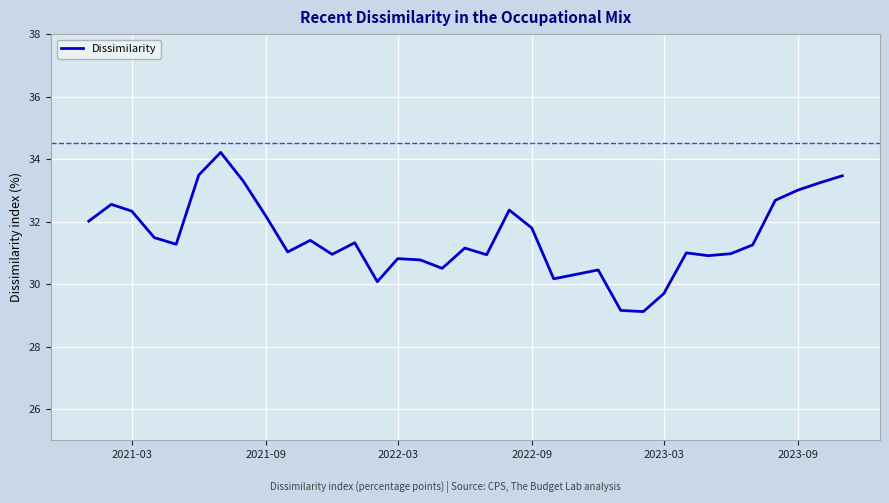

What is the difference between the maximum and minimum values?

5.1